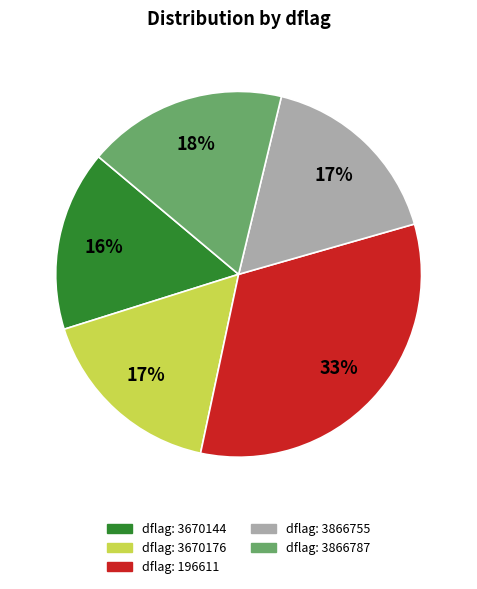

Does any single category account for the majority?

No